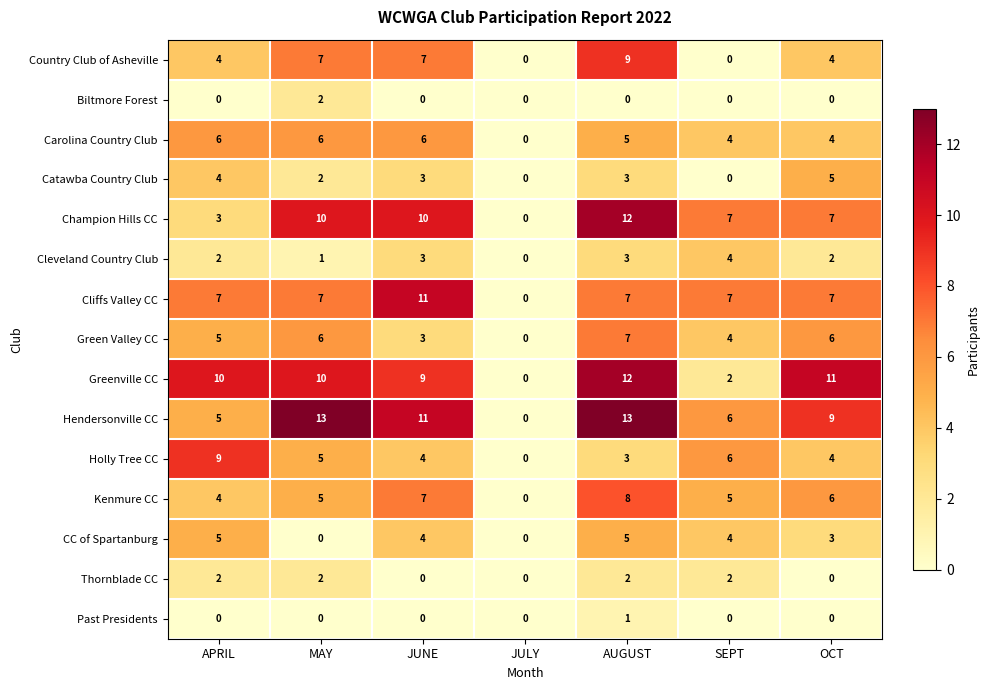

The Greenville CC series shows 0 at JULY. True or false?

True